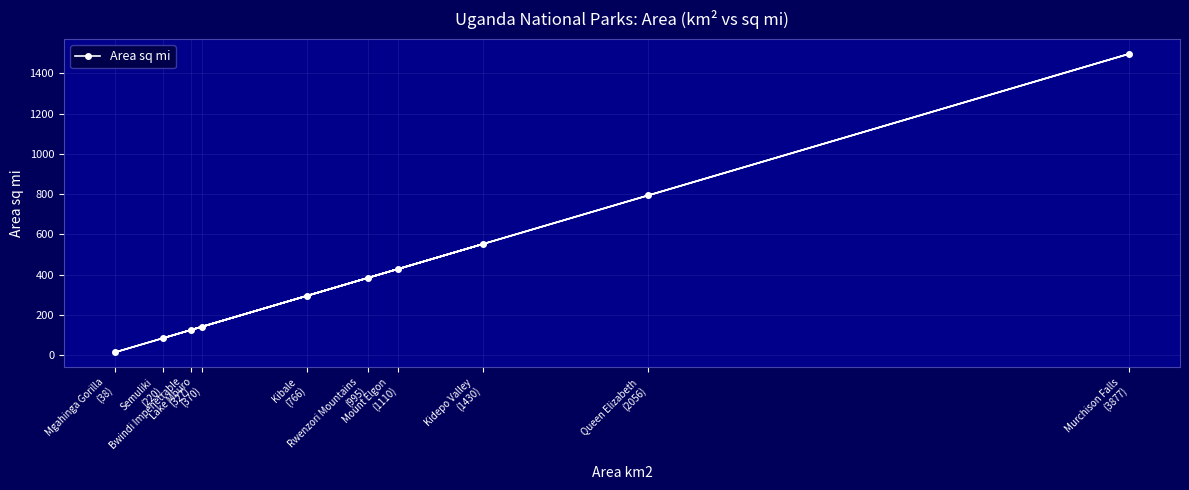

What is the sum of all values?

4320.2